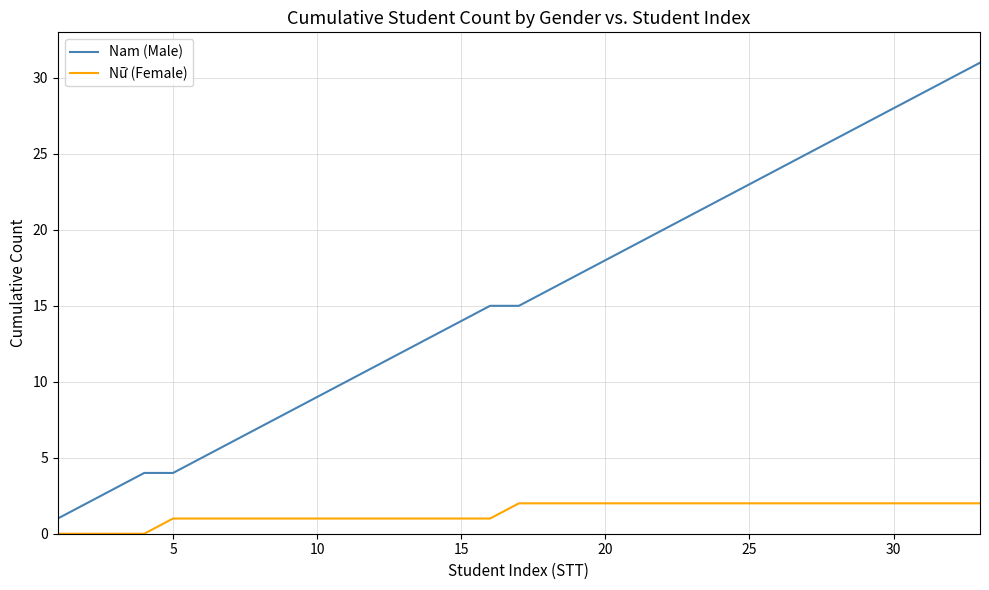

Rank the series by their average value, from lowest to highest.

Nữ (Female), Nam (Male)